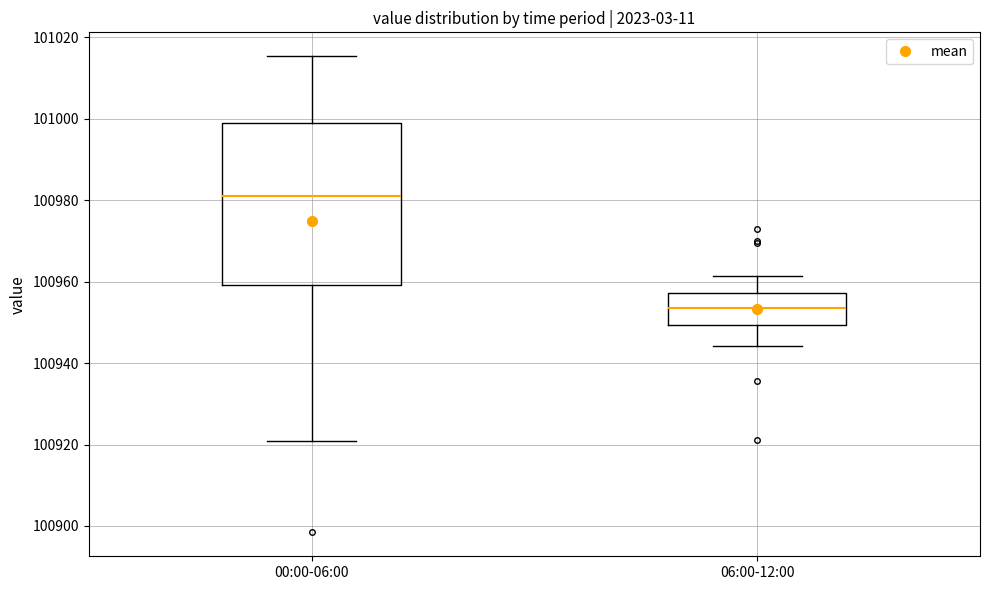

Which box's median line is the highest?

00:00-06:00